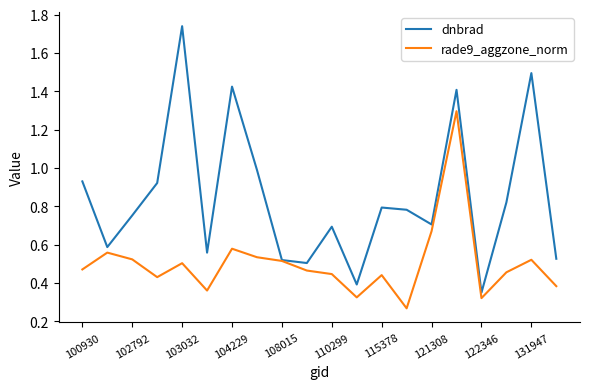

Which series has the largest total across all categories?

dnbrad